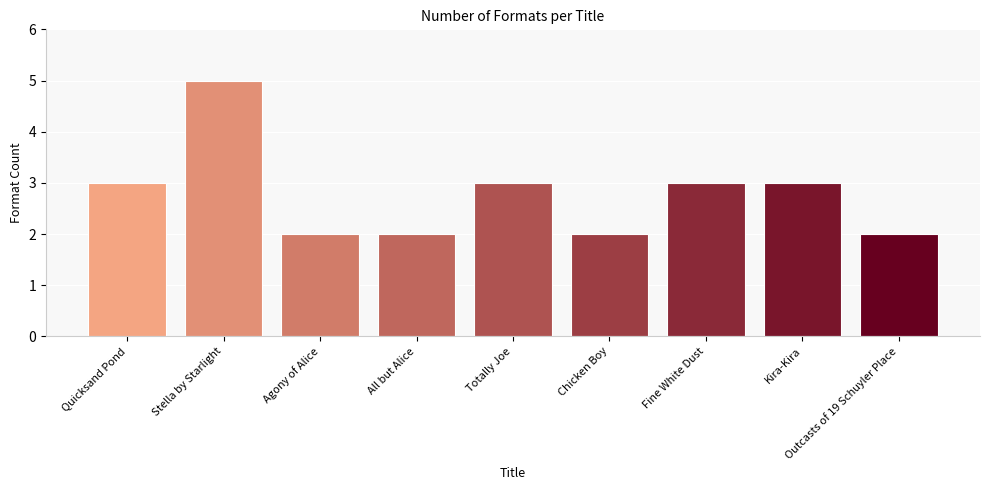

What is the change in value from Quicksand Pond to Agony of Alice?

-1